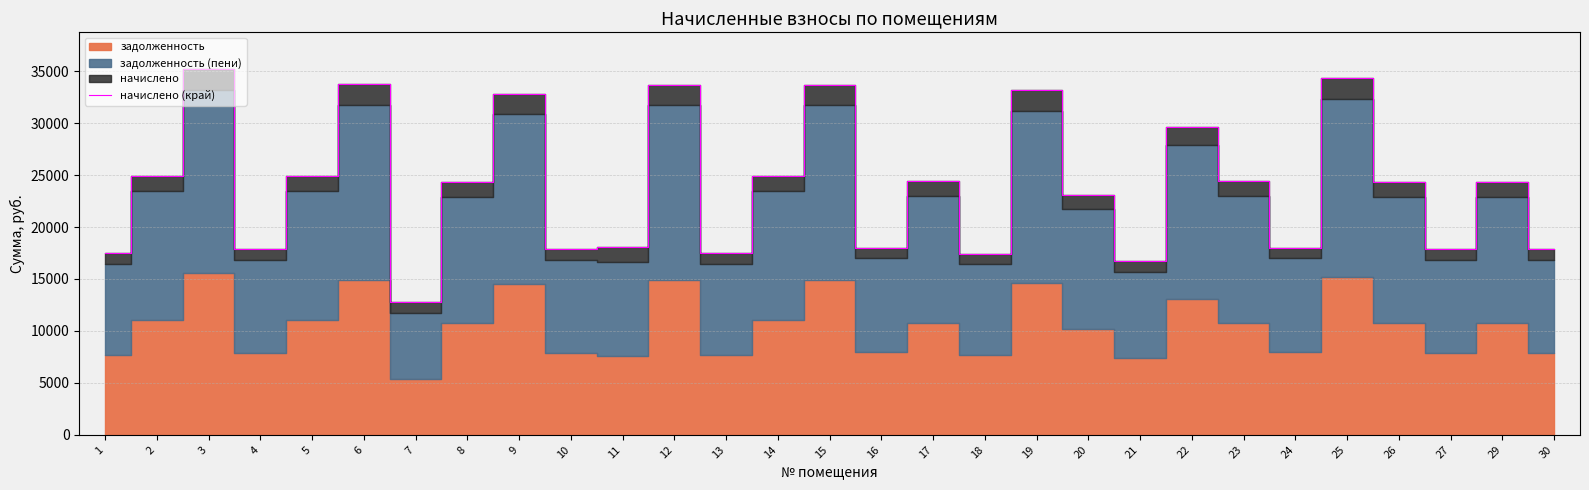

Where does the data first go above 24336?

2